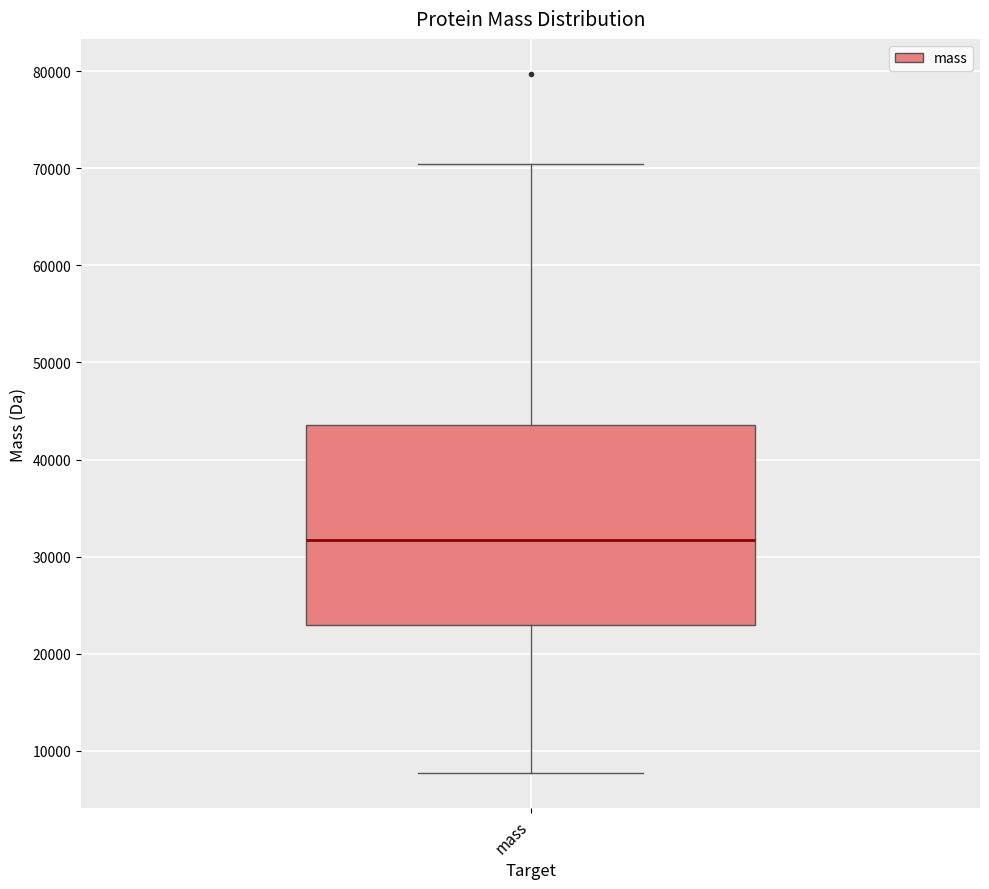

Read this box plot against the y-axis: the position of the median line, the range covered by the box, and the ends of both whiskers. The values are not printed on the chart, so give them approximately, as read against the axis.

median 32000, box 23000 to 44000, whiskers 8000 to 70000